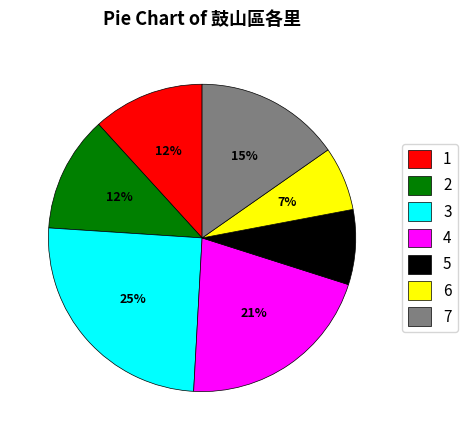

How many slices are in this pie chart?

7